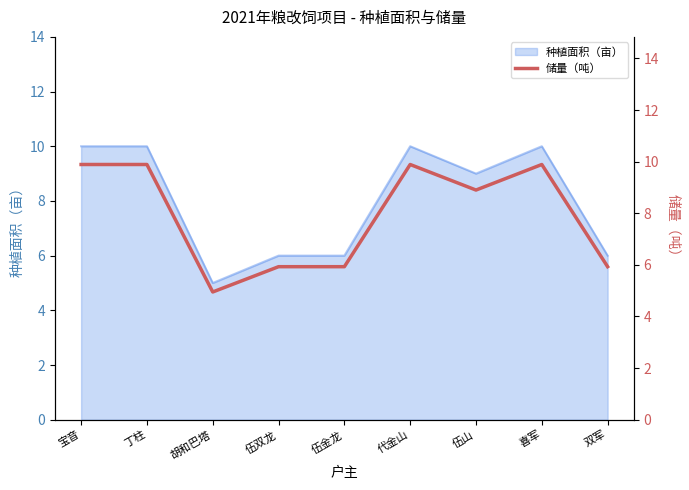

Rank the categories by value from lowest to highest.

胡和巴塔, 伍双龙, 伍金龙, 双军, 伍山, 宝音, 丁柱, 代金山, 喜军